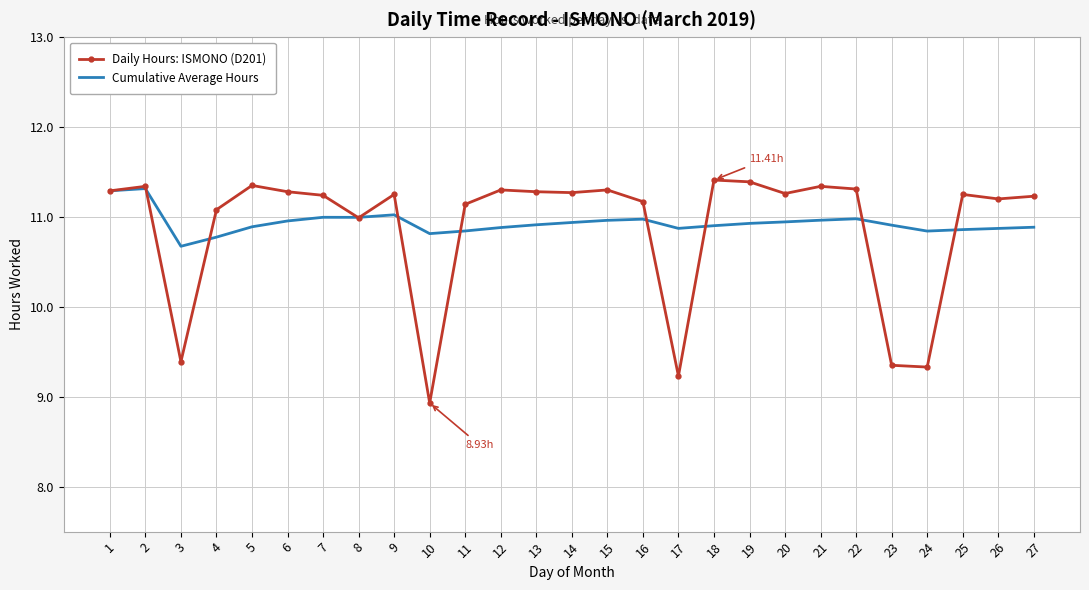

What is the total value across all series at 27?

22.1